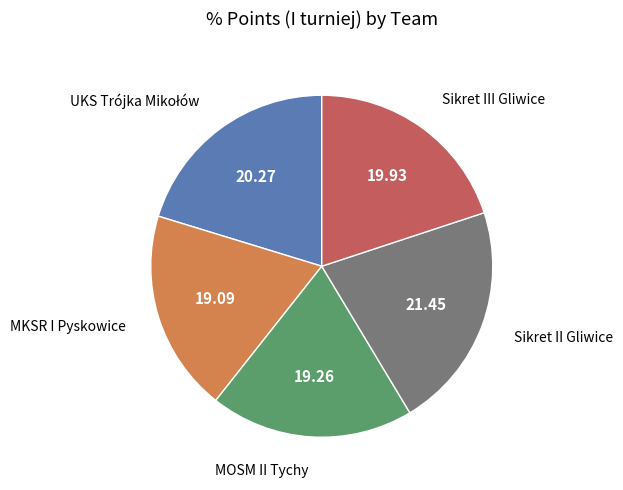

Is there any slice that represents more than half of the pie?

No